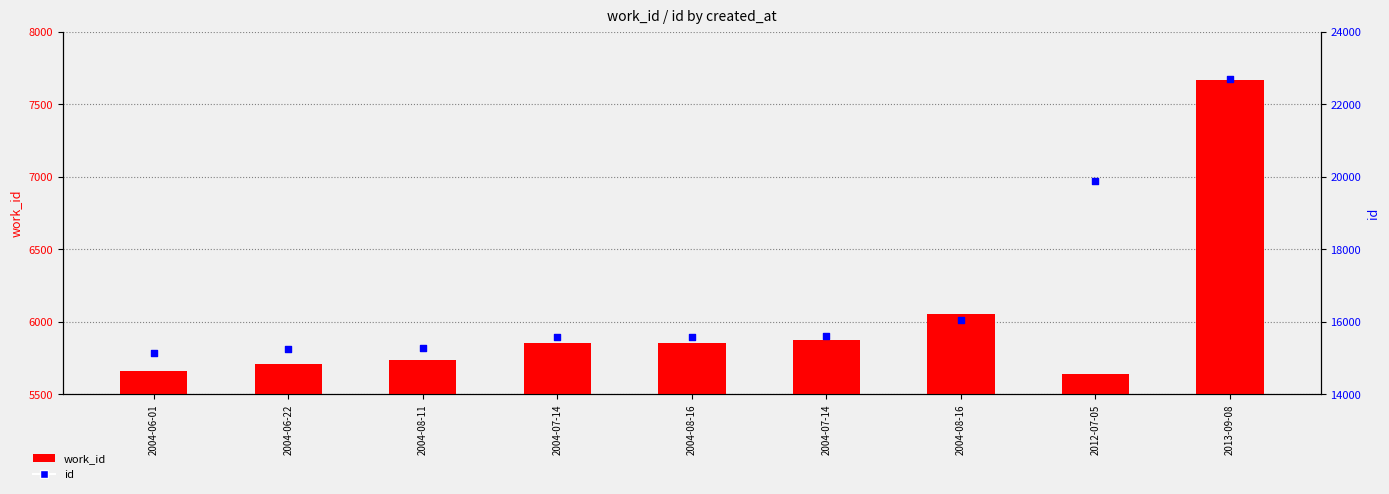

What are all the series names shown in the legend?

work_id, id